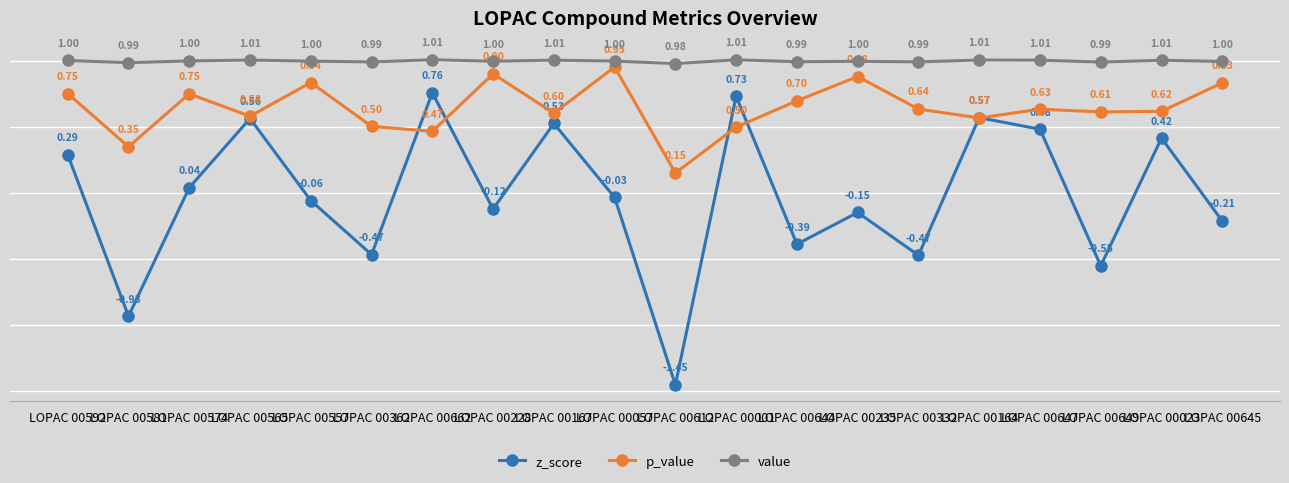

Rank the series by their average value, from lowest to highest.

z_score, p_value, value